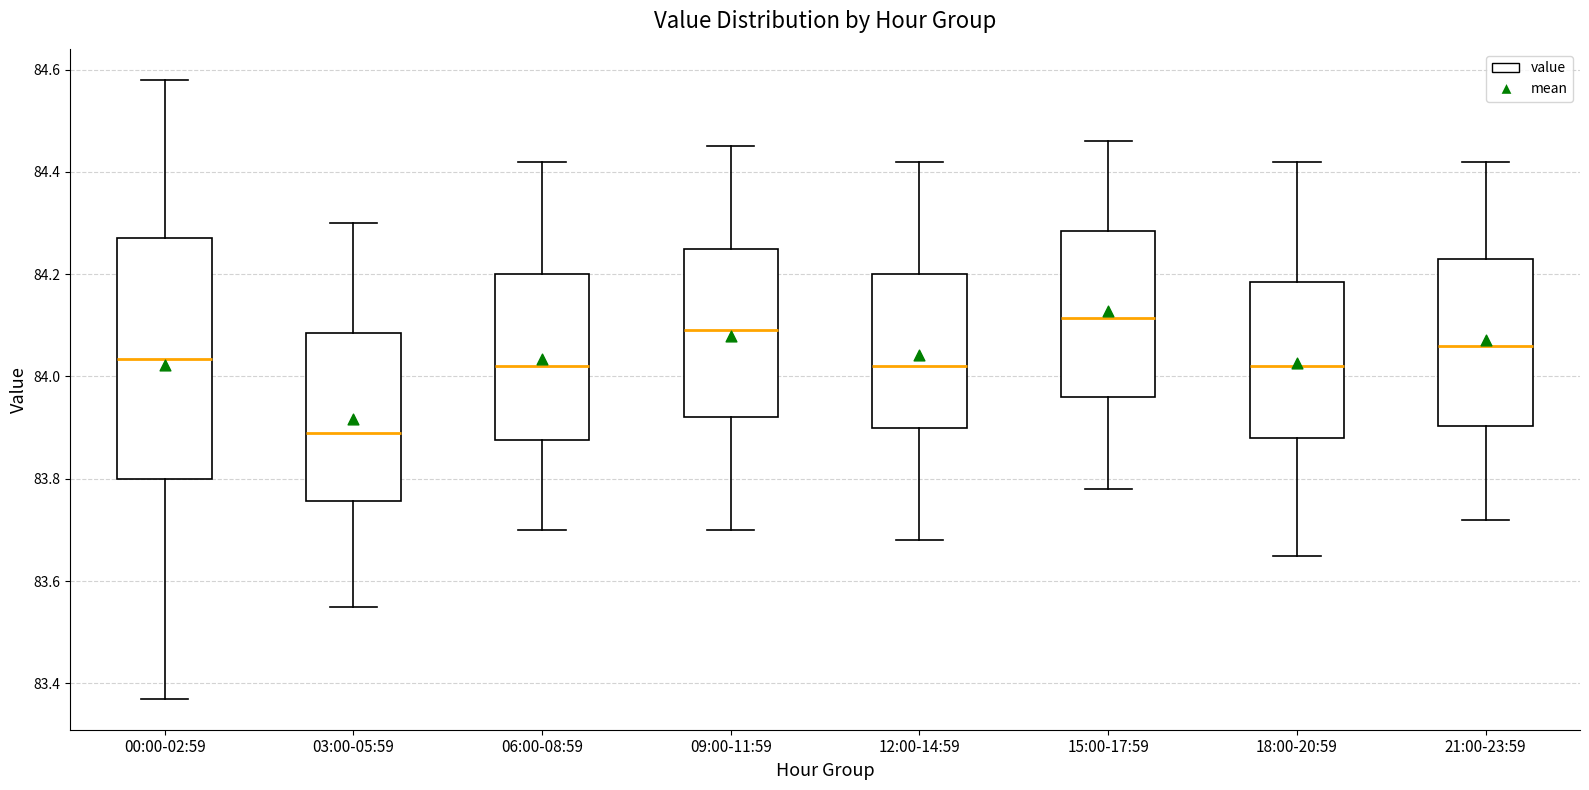

Where does the upper whisker of the box for 03:00-05:59 end on the y-axis? The values are not printed on the chart, so give them approximately, as read against the axis.

84.30